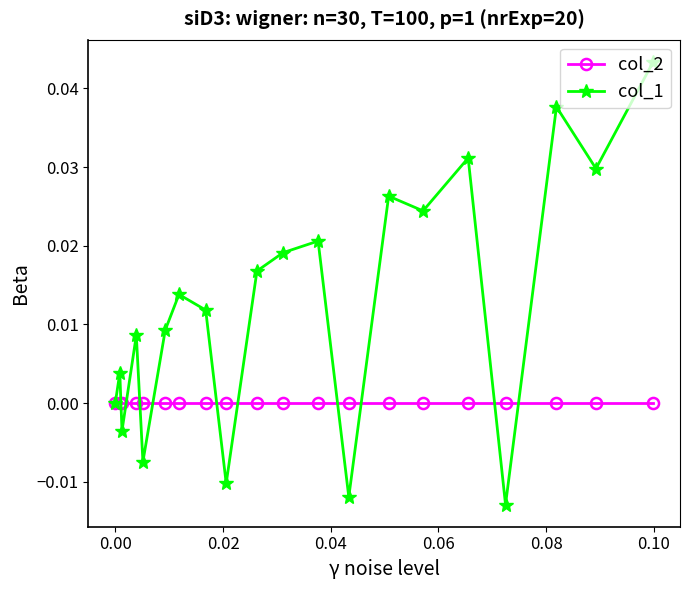

Which series has the widest spread of values?

col_1